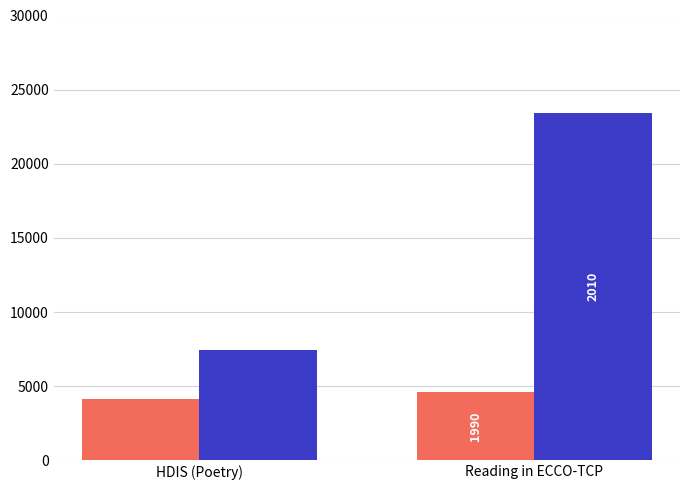

Does the chart contain stacked bars?

No